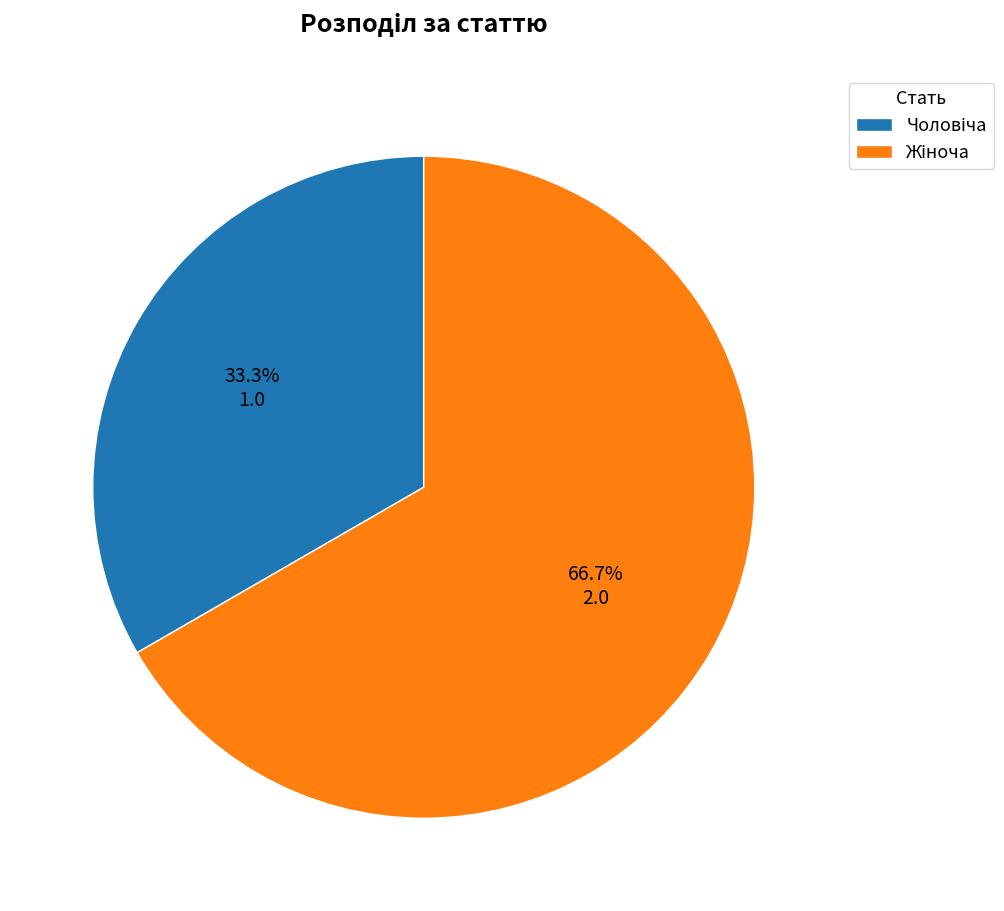

Is there a majority slice in this chart?

Yes